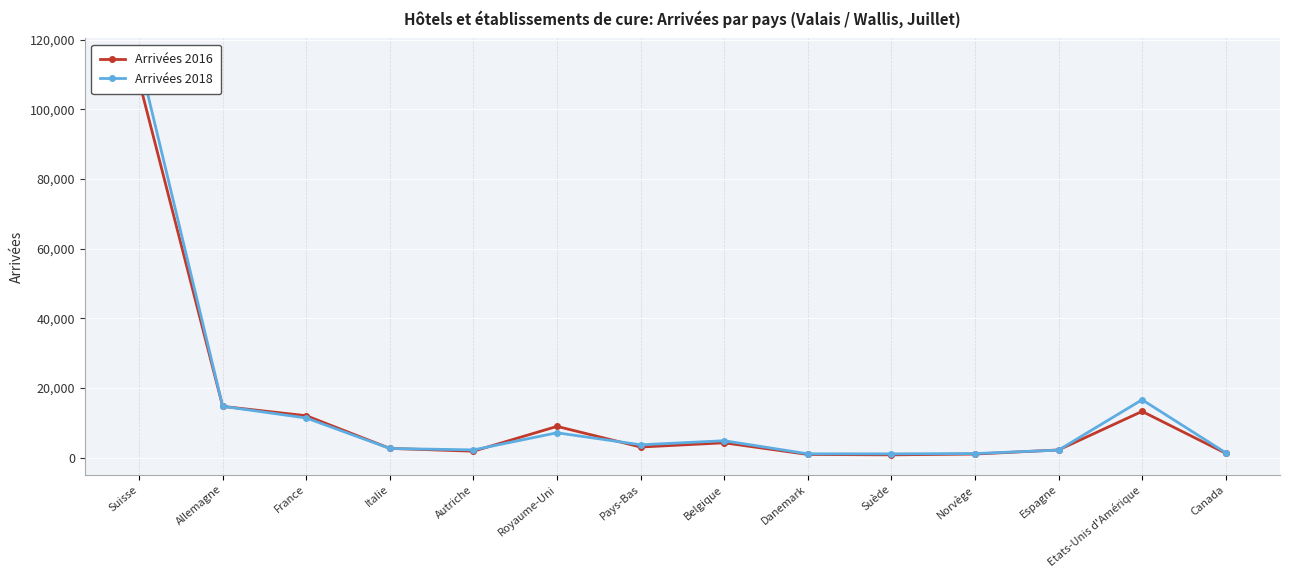

At which label is Arrivées 2018 closest to 57882?

Etats-Unis d'Amérique